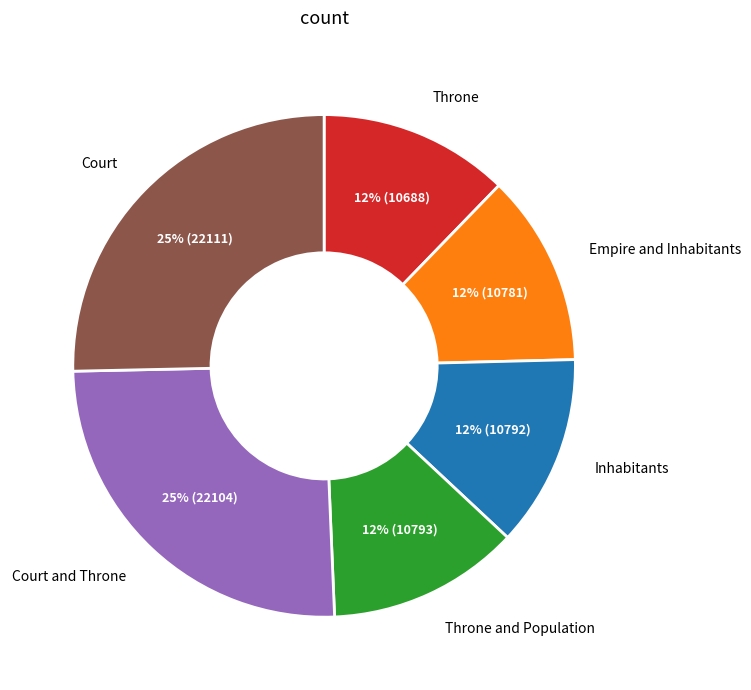

To the nearest percent, what is the difference between the largest and smallest slice percentages?

13%